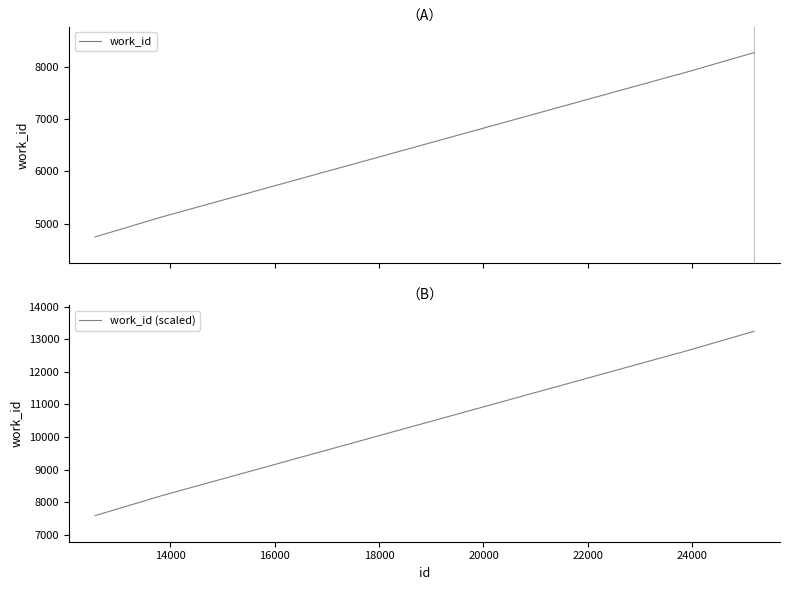

What is the minimum value for work_id (scaled)?

7588.8